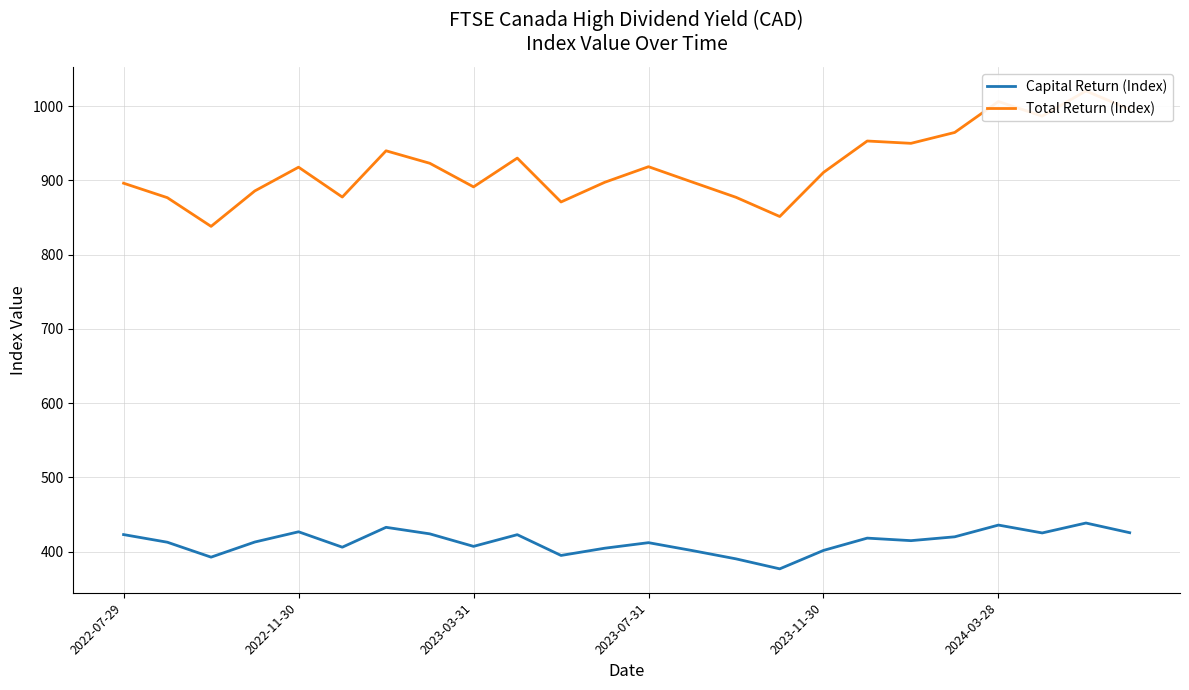

The Capital Return (Index) series shows 279.2 at 2023-03-31. True or false?

False